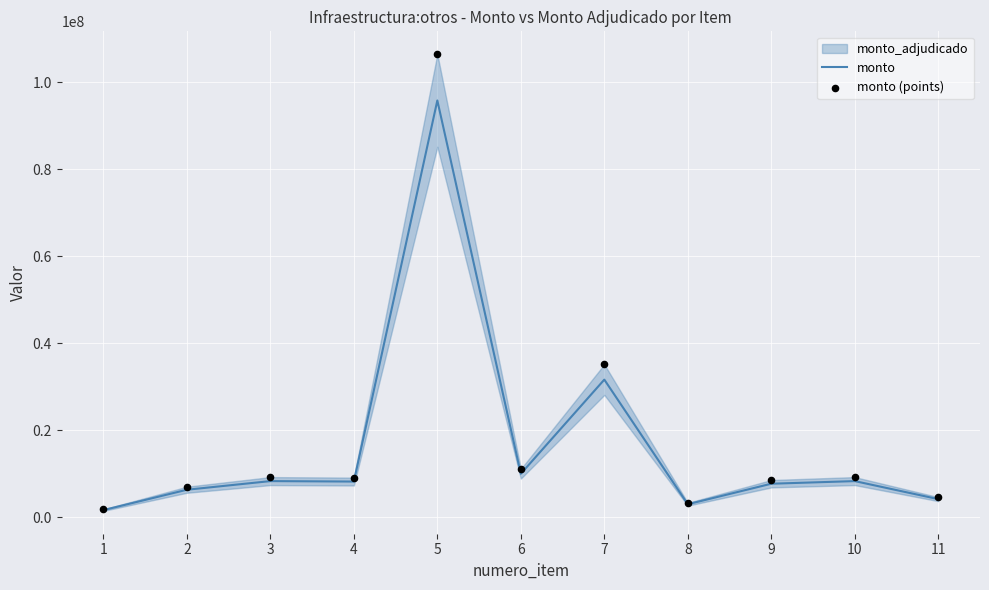

Which series contains the lowest Y value?

monto